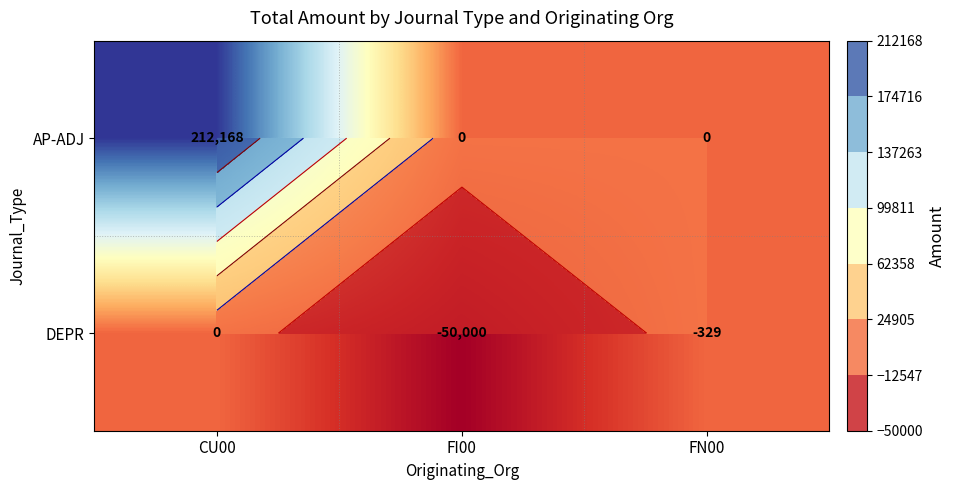

List the series in order of their overall mean, lowest first.

DEPR, AP-ADJ